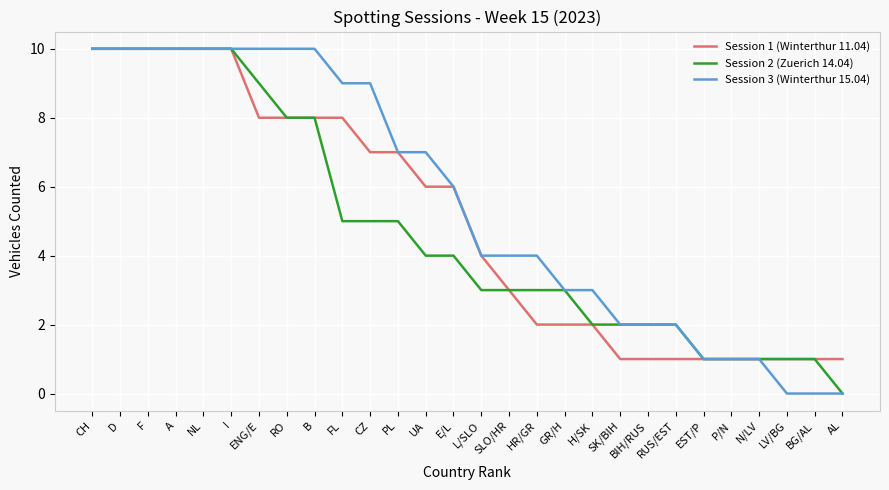

Is the value of Session 3 (Winterthur 15.04) at H/SK greater than the value of Session 1 (Winterthur 11.04) at SK/BIH?

Yes